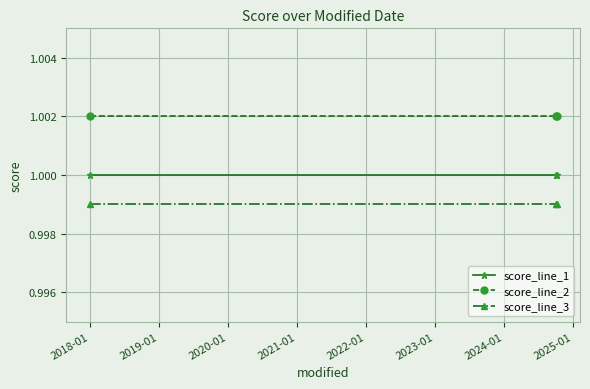

Which series has the largest total across all categories?

score_line_2